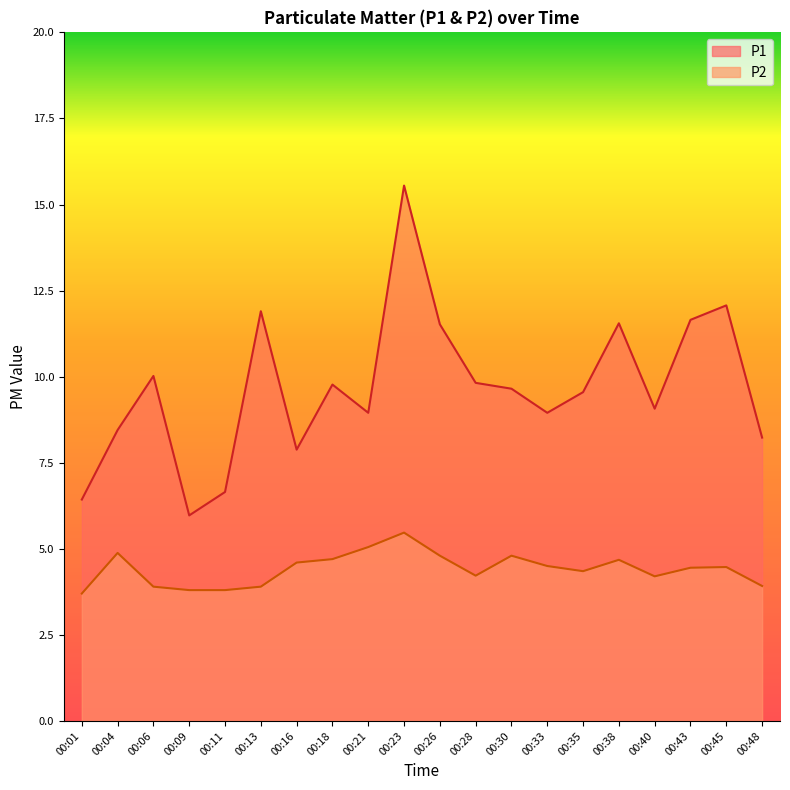

How many data points in P1 are less than 9?

8